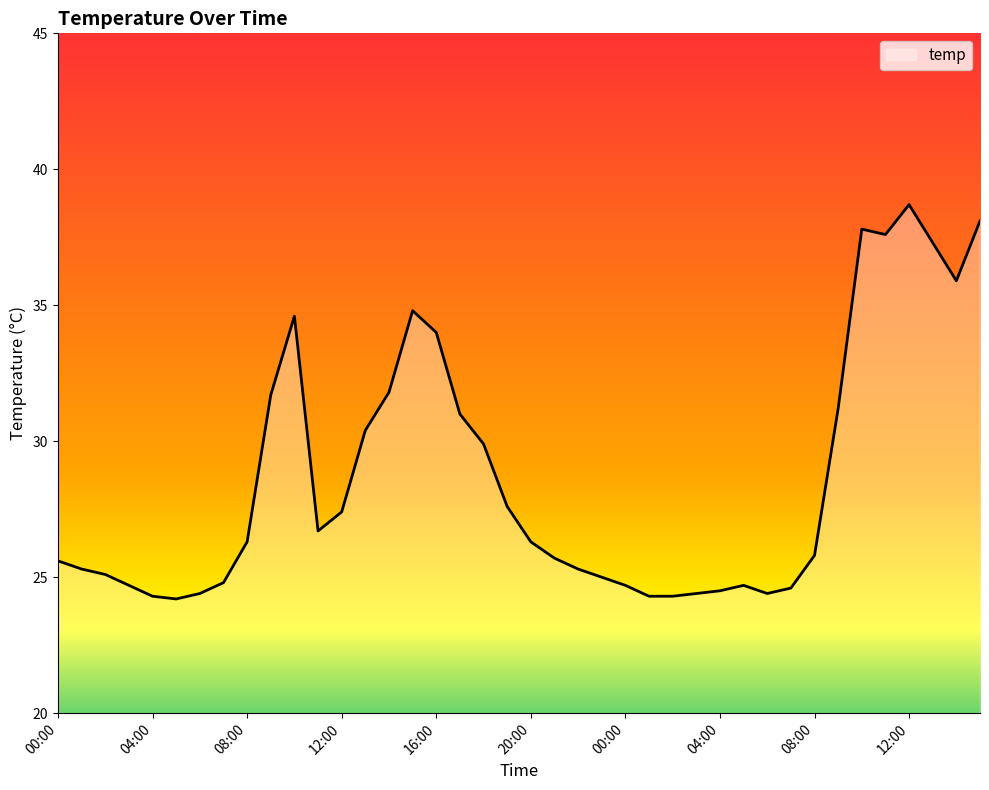

What is the smallest value displayed?

24.2